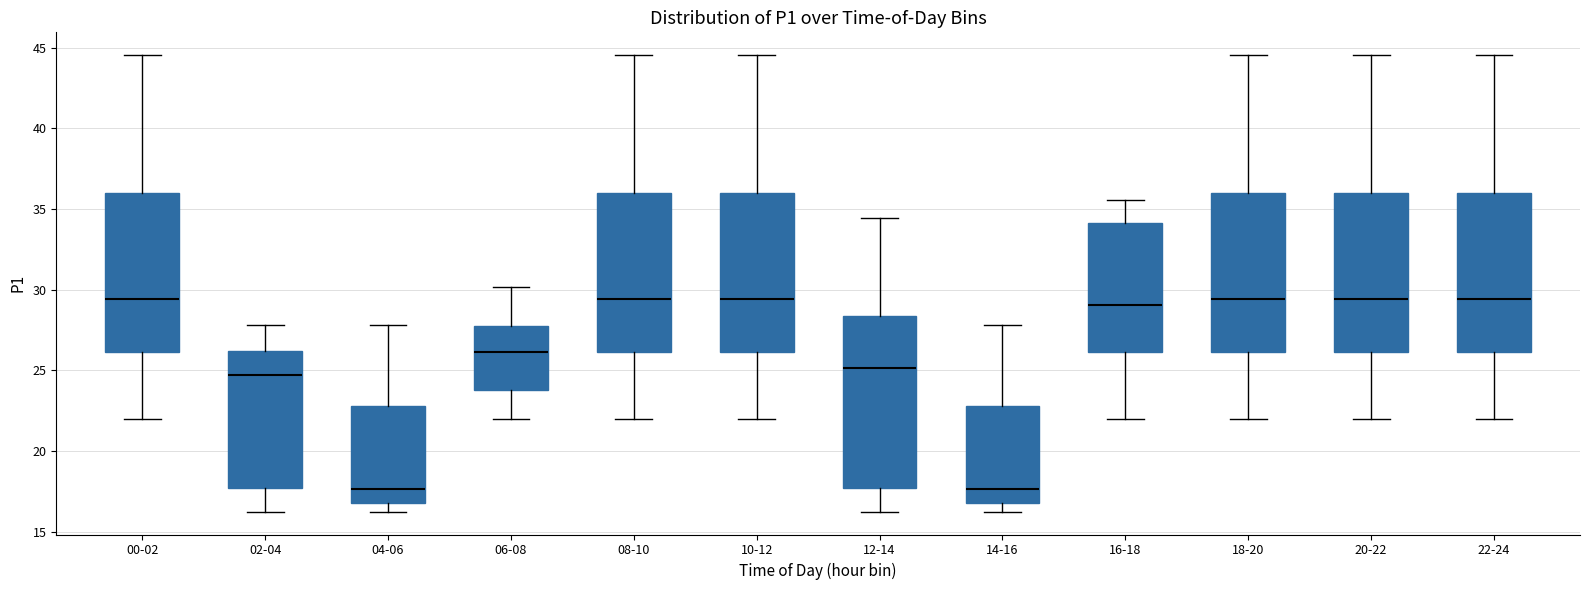

Where does the median line of the box for 16-18 sit on the y-axis? The values are not printed on the chart, so give them approximately, as read against the axis.

29.0